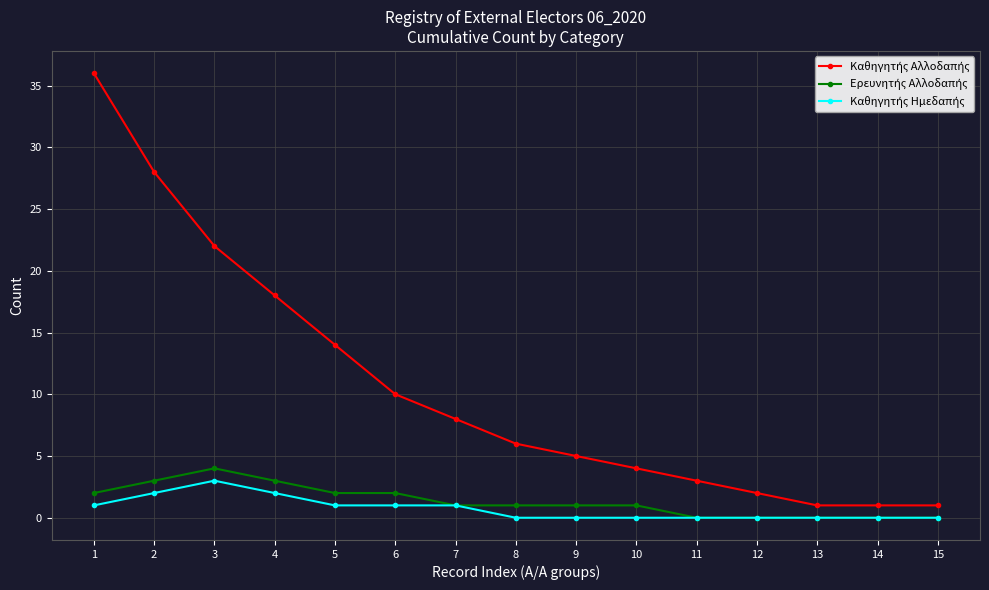

At how many categories does at least one series exceed 19?

3